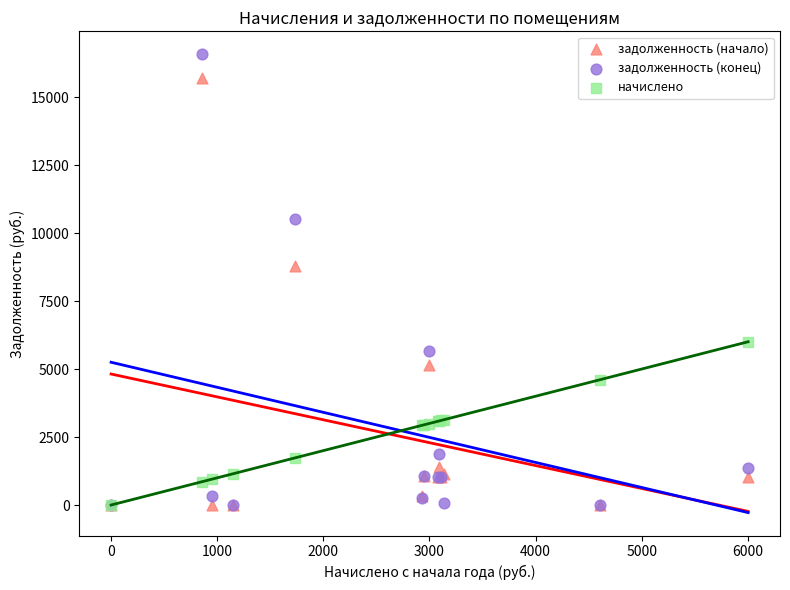

Which series reaches the maximum Y coordinate?

задолженность (конец)